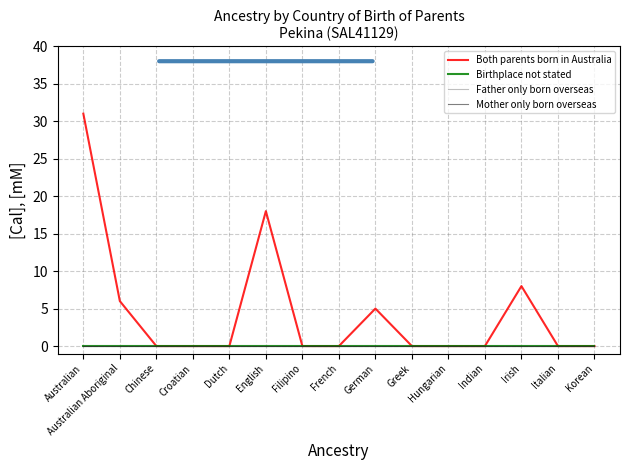

Does the chart display data point markers on the line(s)?

No